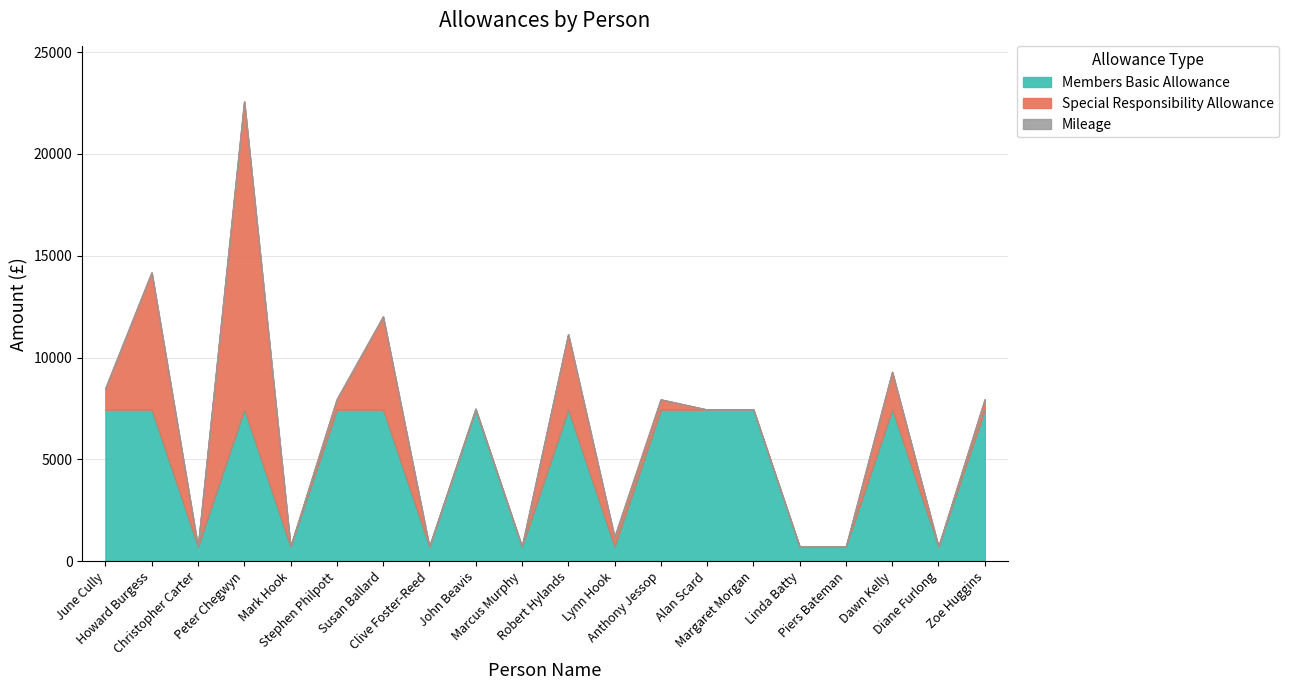

What position from the left is Diane Furlong?

19